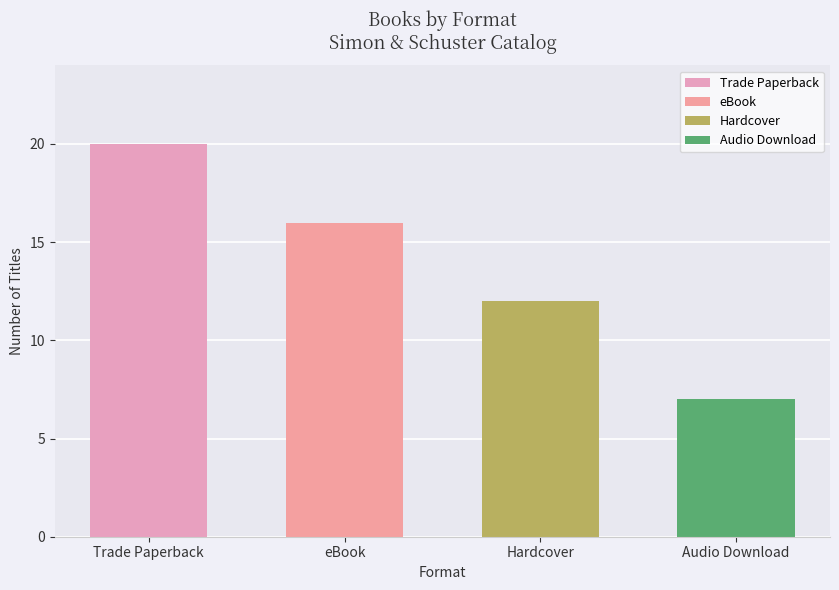

What is the smallest value displayed?

7